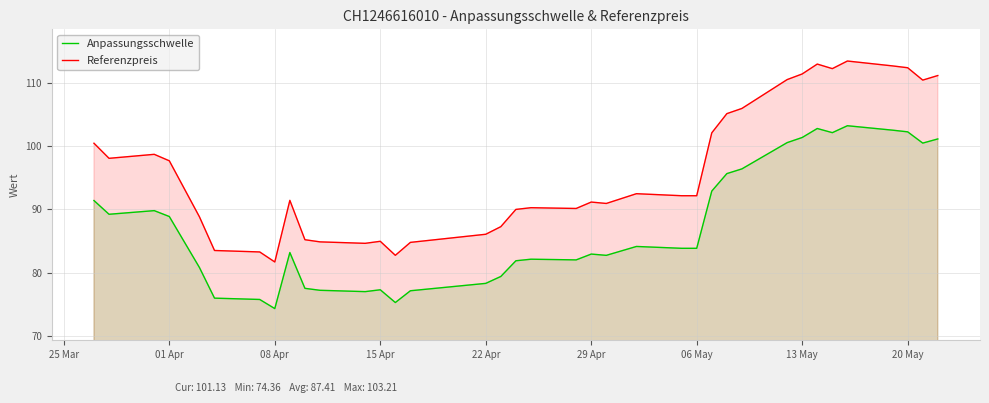

What is the minimum value shown in the chart?

74.4